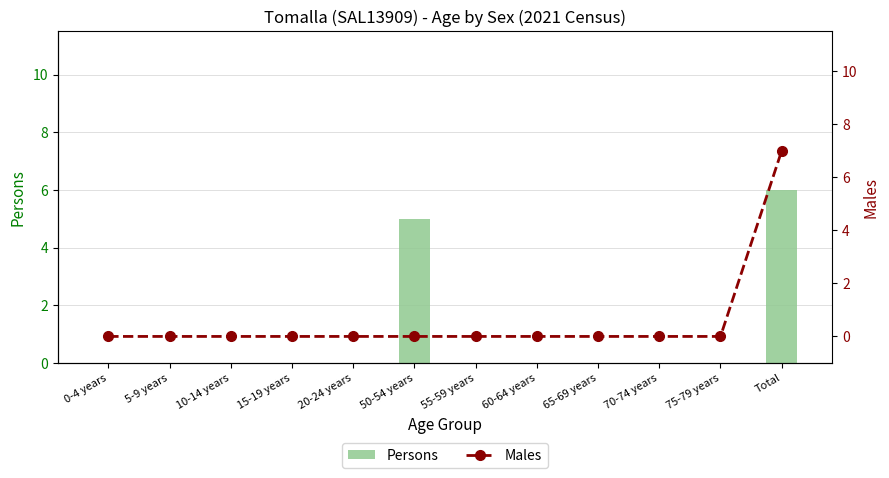

Is it true that Males equals 0 at 70-74 years?

True